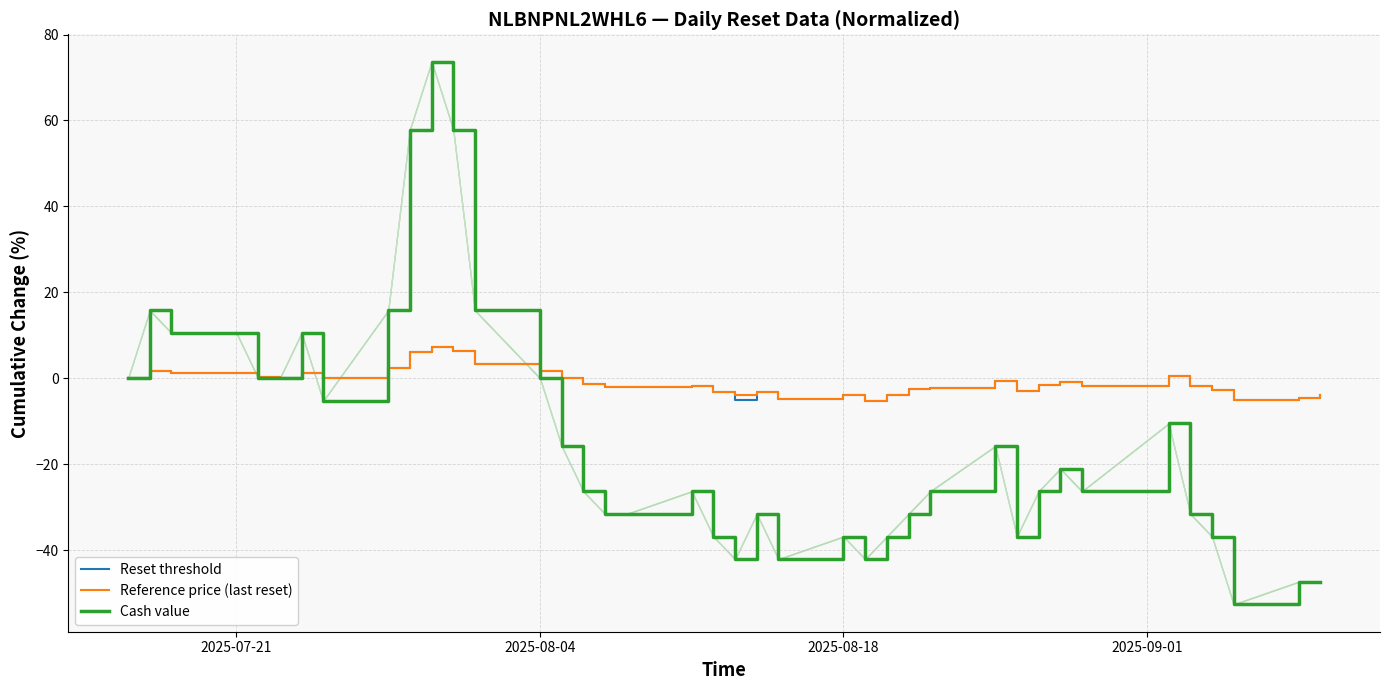

How many times do Cash value and Reference price (last reset) cross each other?

5